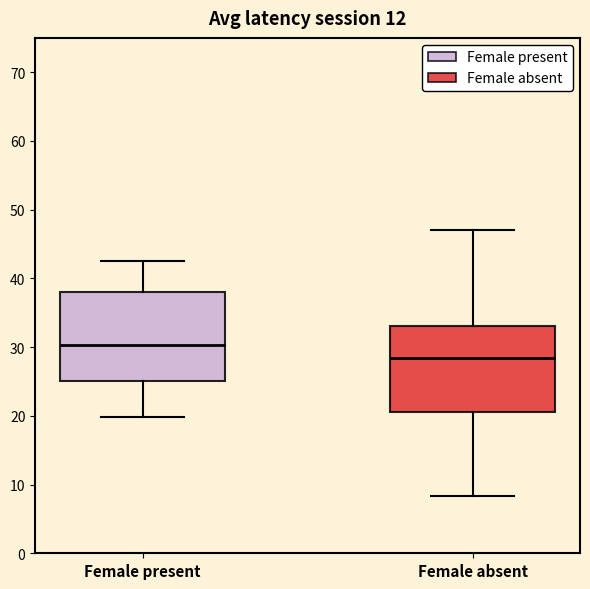

Where is the lower edge of the box for Female absent on the y-axis? The values are not printed on the chart, so give them approximately, as read against the axis.

21